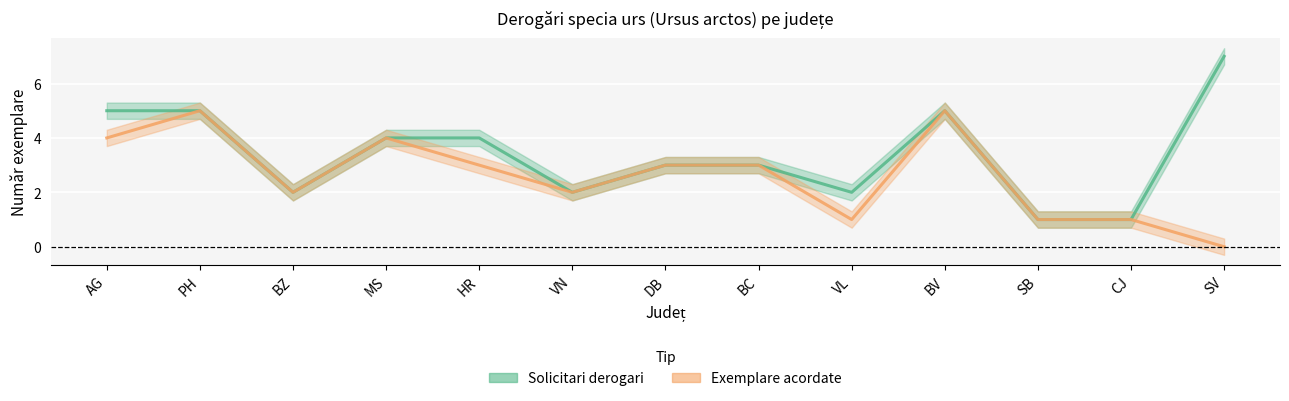

Which series has the widest spread of values?

Solicitari derogari